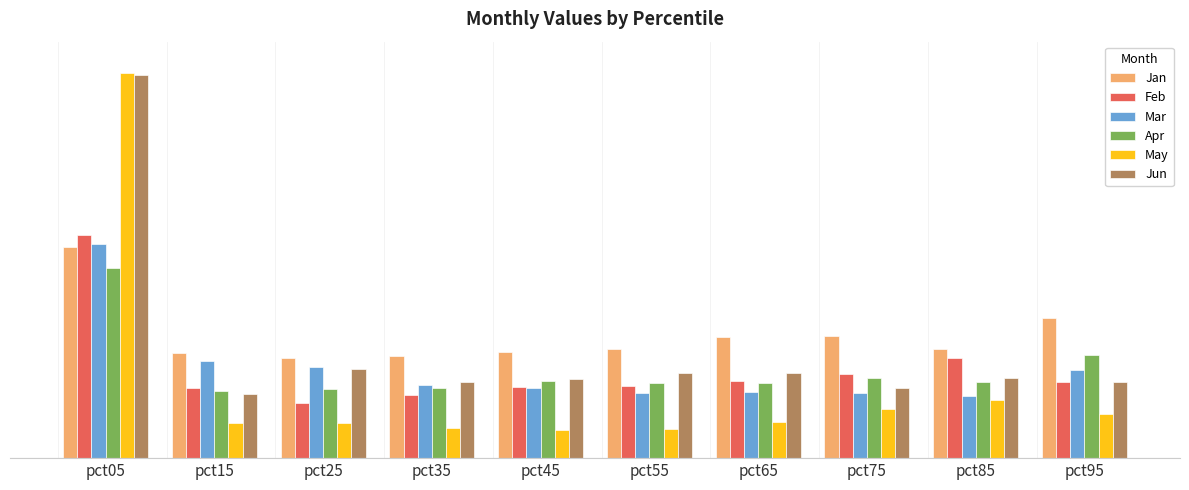

What value does the Apr series have at pct05?

1.2